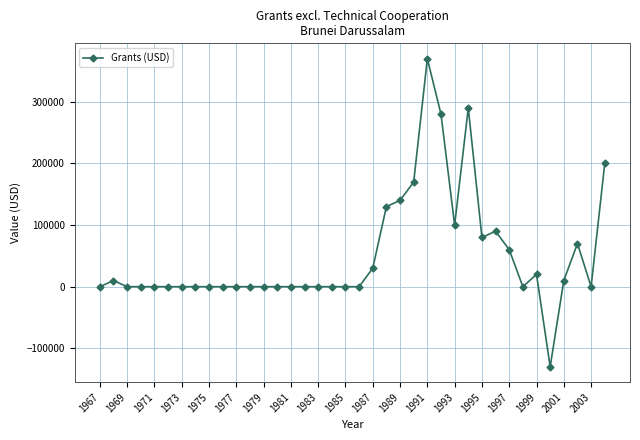

What is the smallest value displayed?

-130000